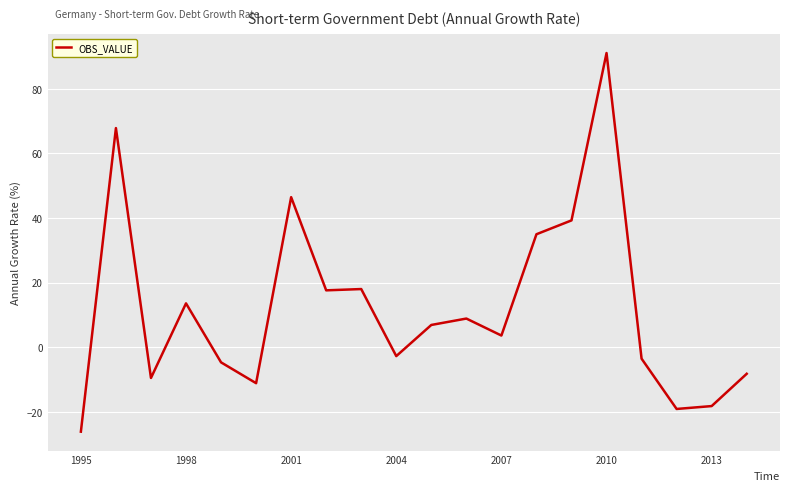

What is the difference between the maximum and minimum values?

117.3